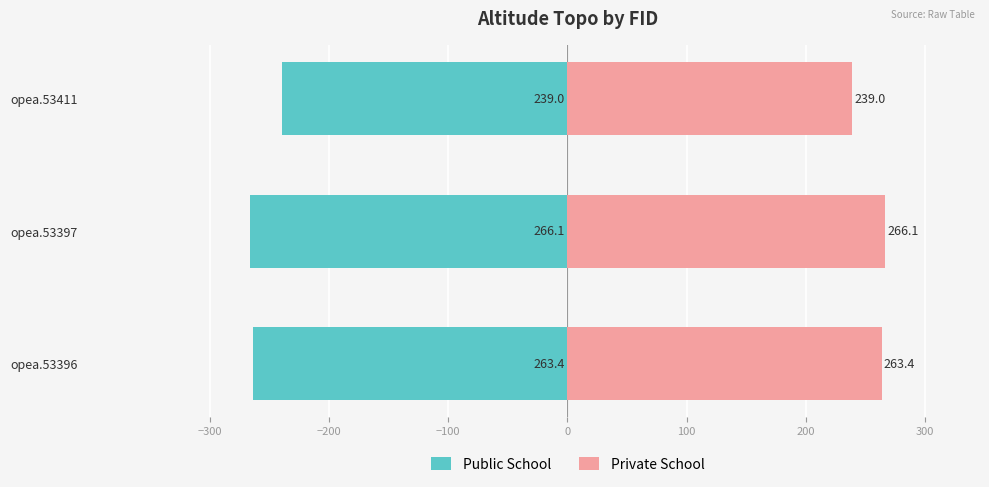

At how many categories does at least one series exceed 24?

3